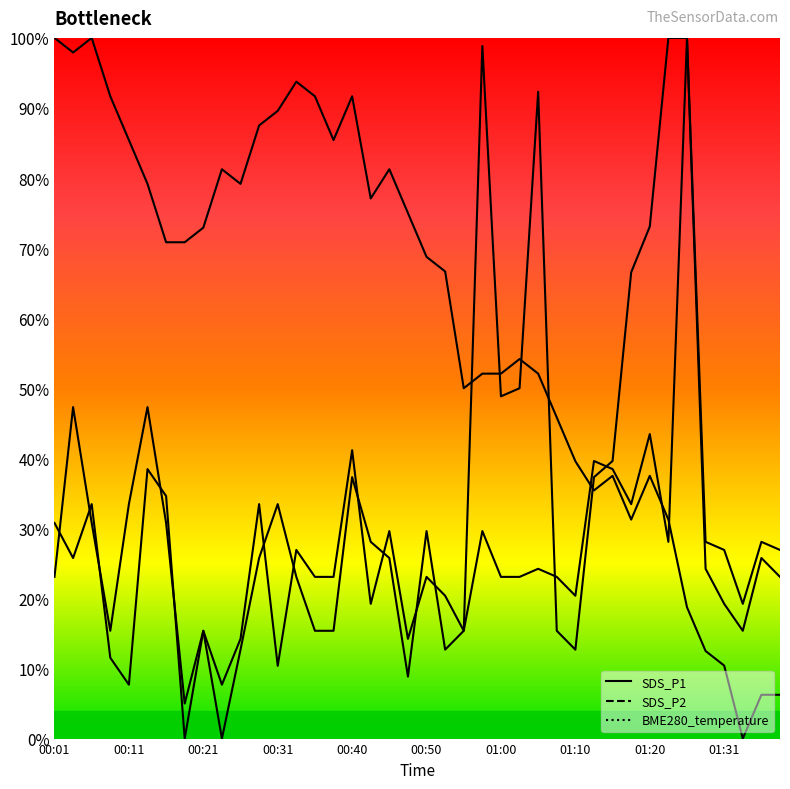

What is the label of the 9th point from the left?

00:21